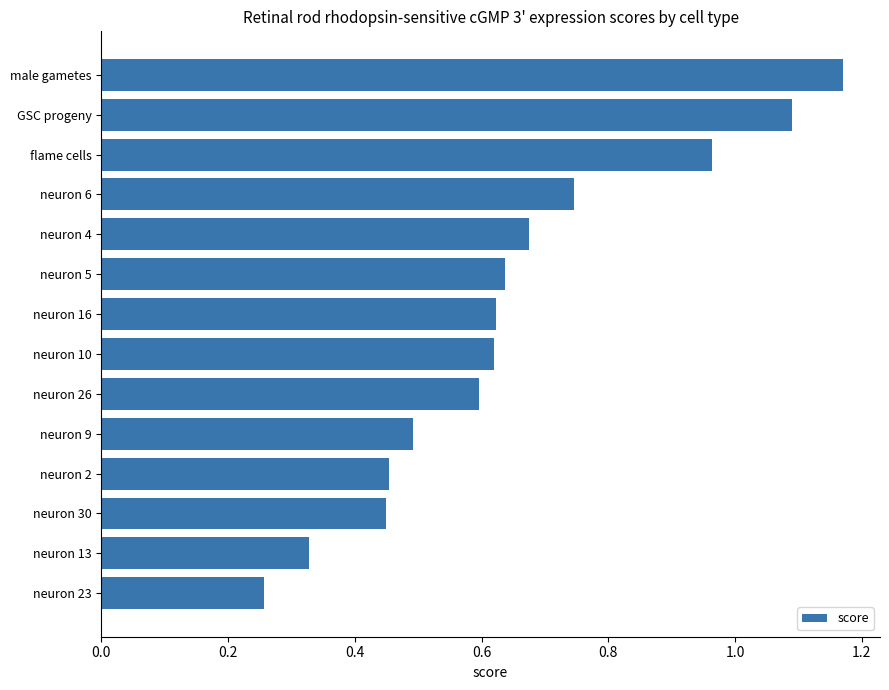

Between neuron 5 and neuron 2, which is larger?

neuron 5